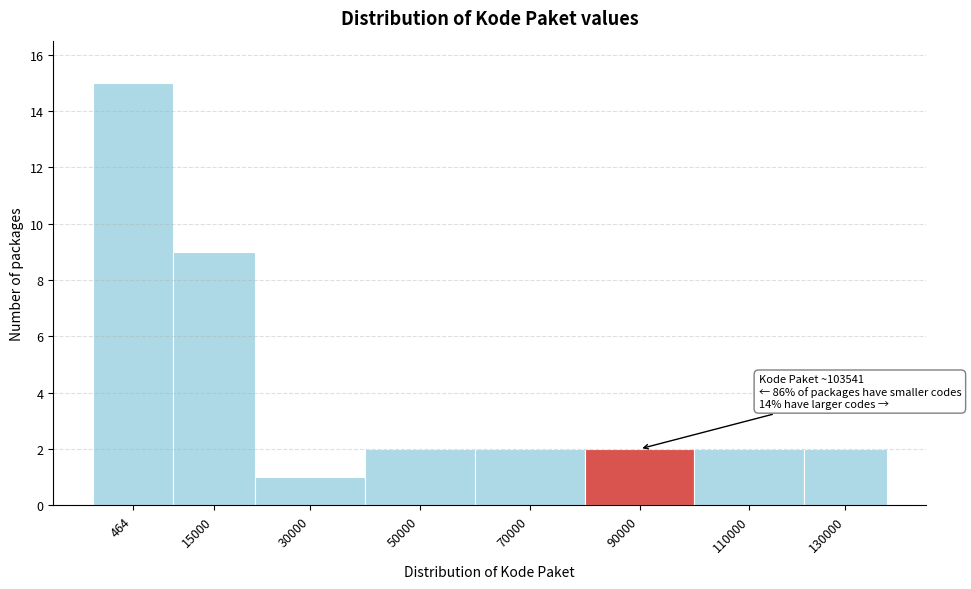

Reading left to right, transcribe all the data shown in this chart.

464=15	15000=9	30000=1	50000=2	70000=2	90000=2	110000=2	130000=2